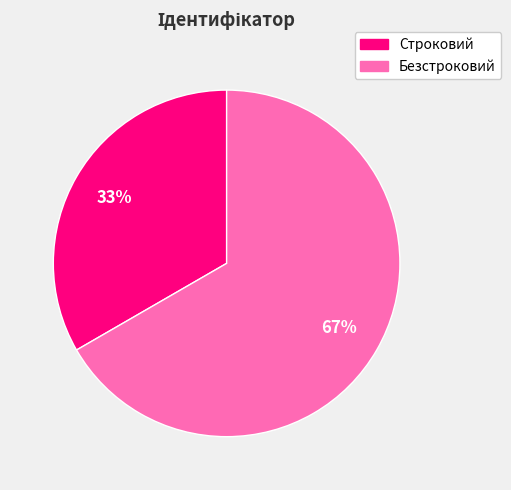

Combined, do Строковий and Безстроковий account for over 50%?

Yes